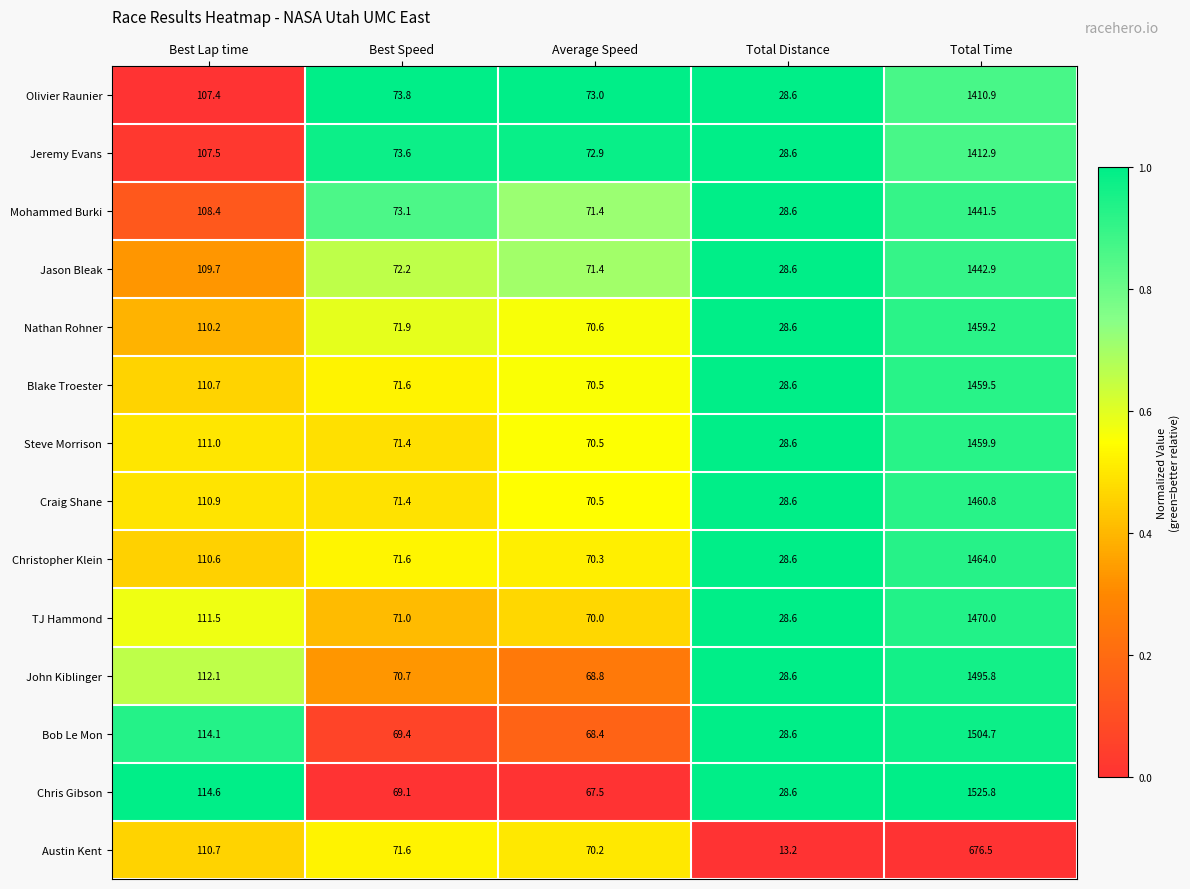

The value of Steve Morrison at Average Speed is 70.5. True or false?

True